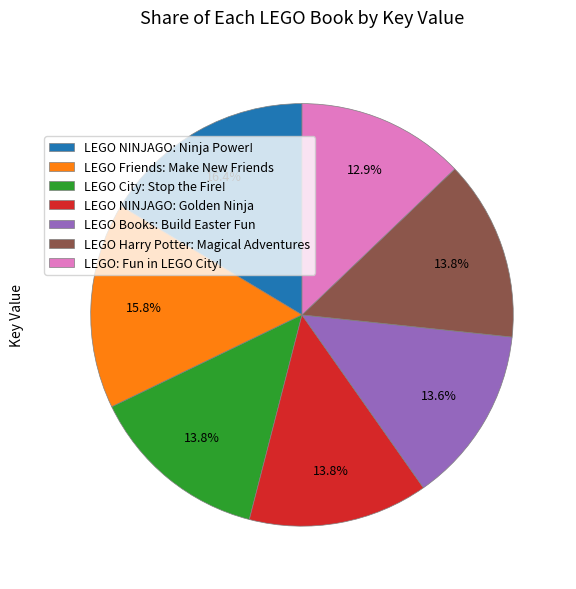

True or false: LEGO NINJAGO: Golden Ninja accounts for 14% of the total.

True